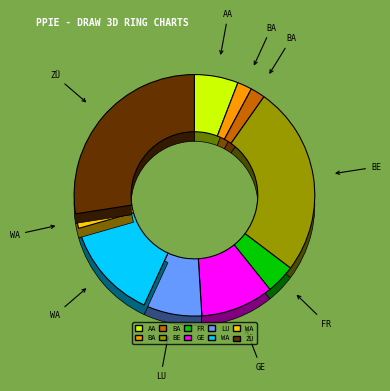

Does any single category account for the majority?

No